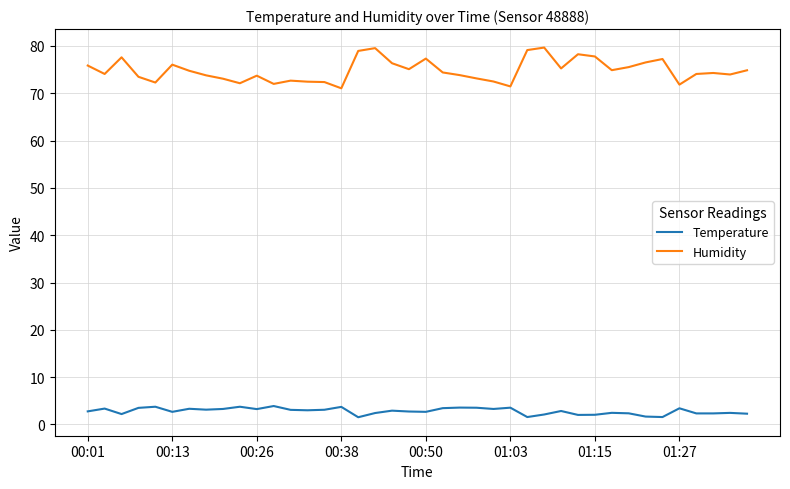

Which series has the largest total across all categories?

Humidity